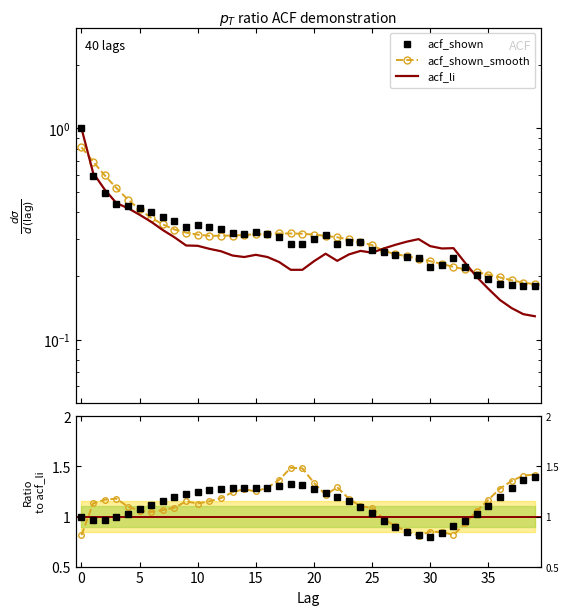

True or false: acf_shown has more than 1 interior local peaks.

True